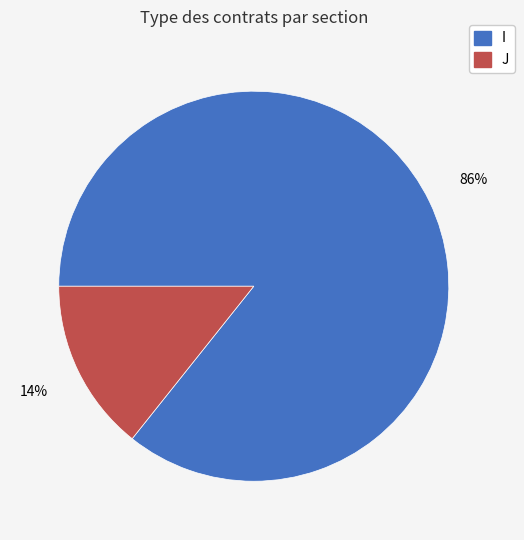

The J slice represents 27% of the pie. True or false?

False